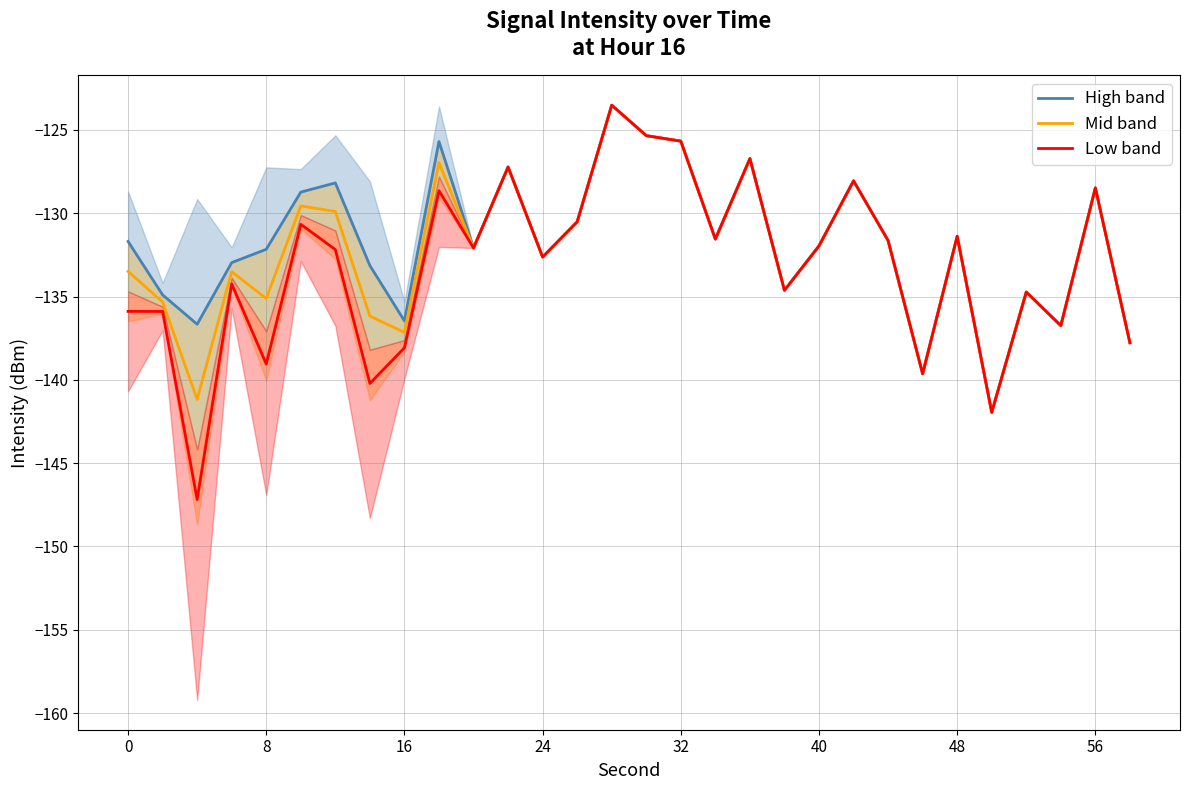

What is the maximum value shown in the chart?

-123.5